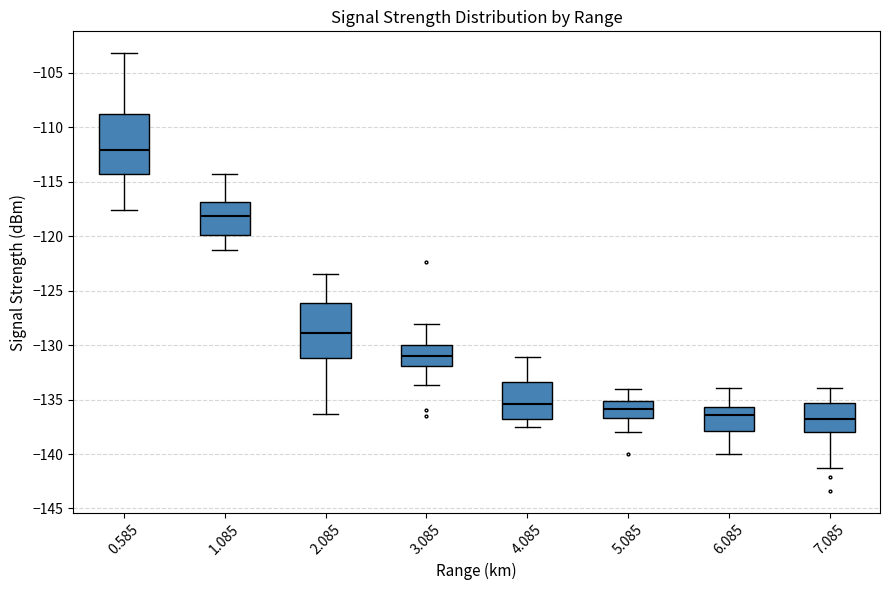

Which box is the tallest, from its lower edge to its upper edge?

0.585